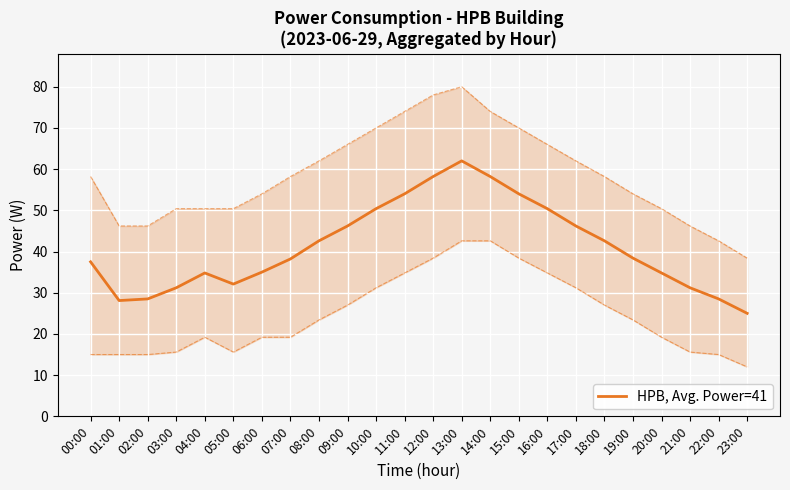

Where is the data nearest to the value 43?

08:00